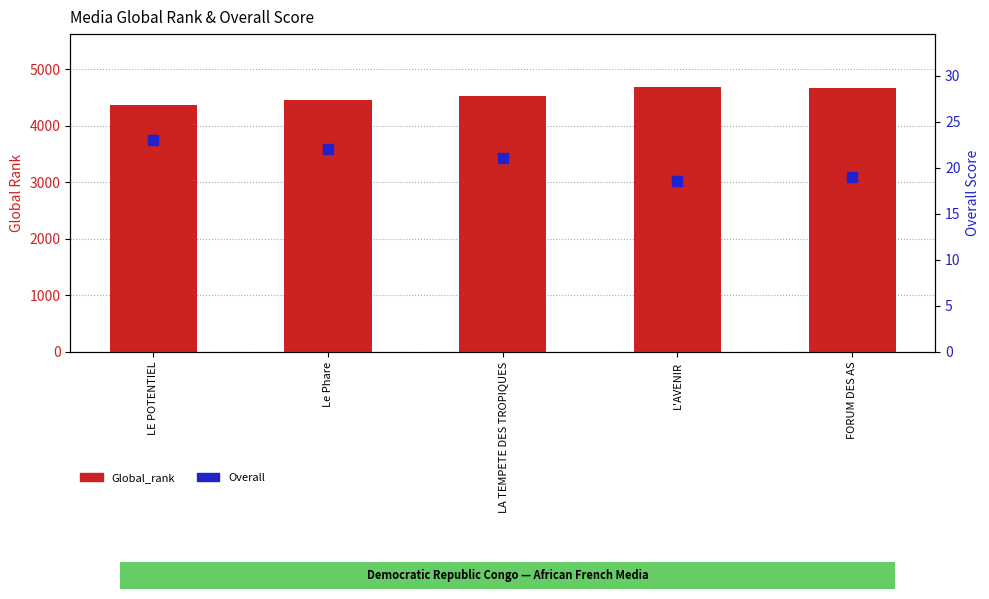

What are all the series names shown in the legend?

Global_rank, Overall